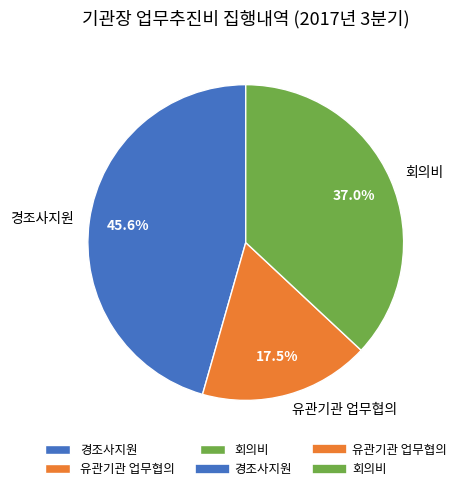

To the nearest percent, what is the combined percentage of 회의비 and 경조사지원?

83%